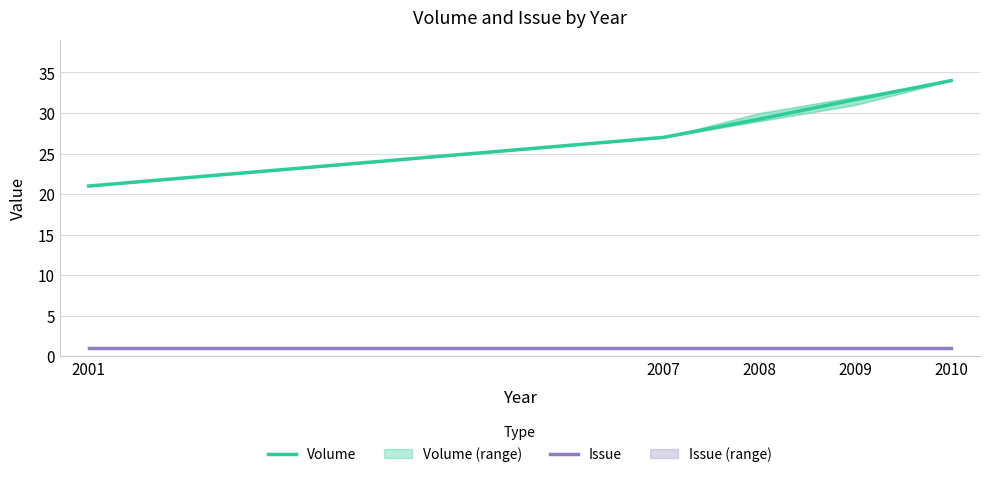

What is the difference between the second highest and second lowest values in the Volume series?

4.7